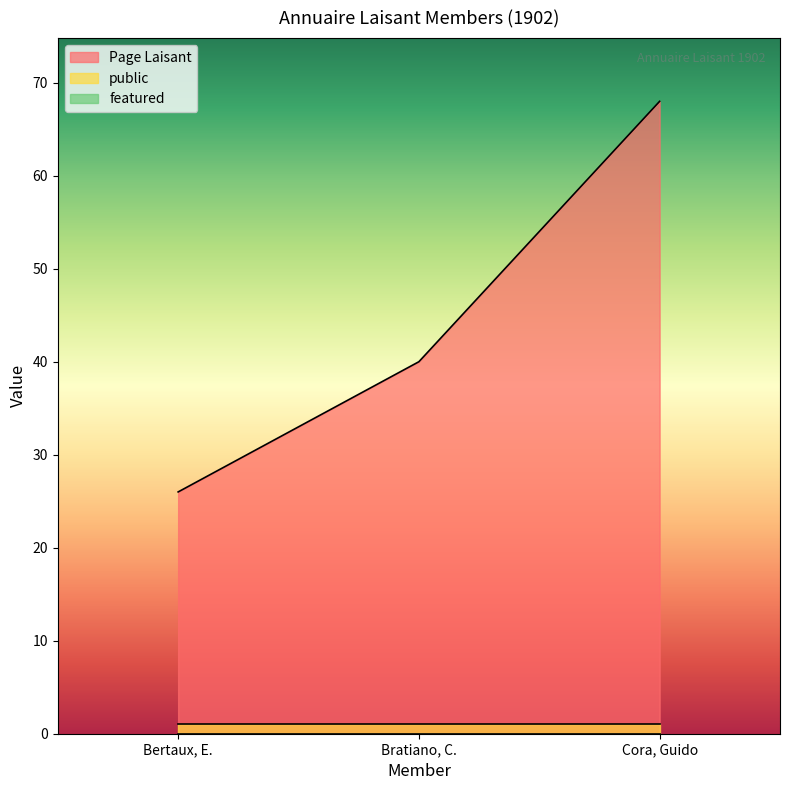

Reading left to right, transcribe all the data shown in this chart.

Page Laisant: 26	40	68
public: 1	1	1
featured: 0	0	0